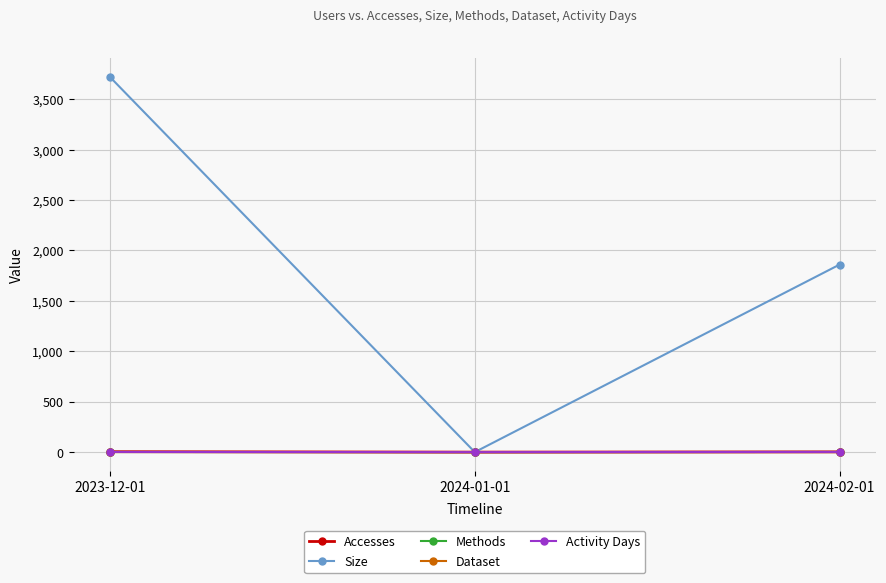

Does the chart have visible grid lines?

Yes